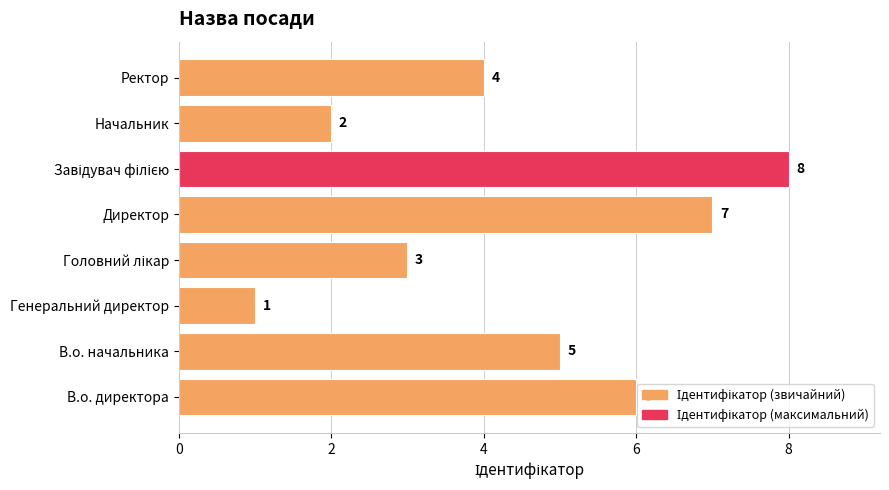

What is the difference between the second highest and minimum values?

6